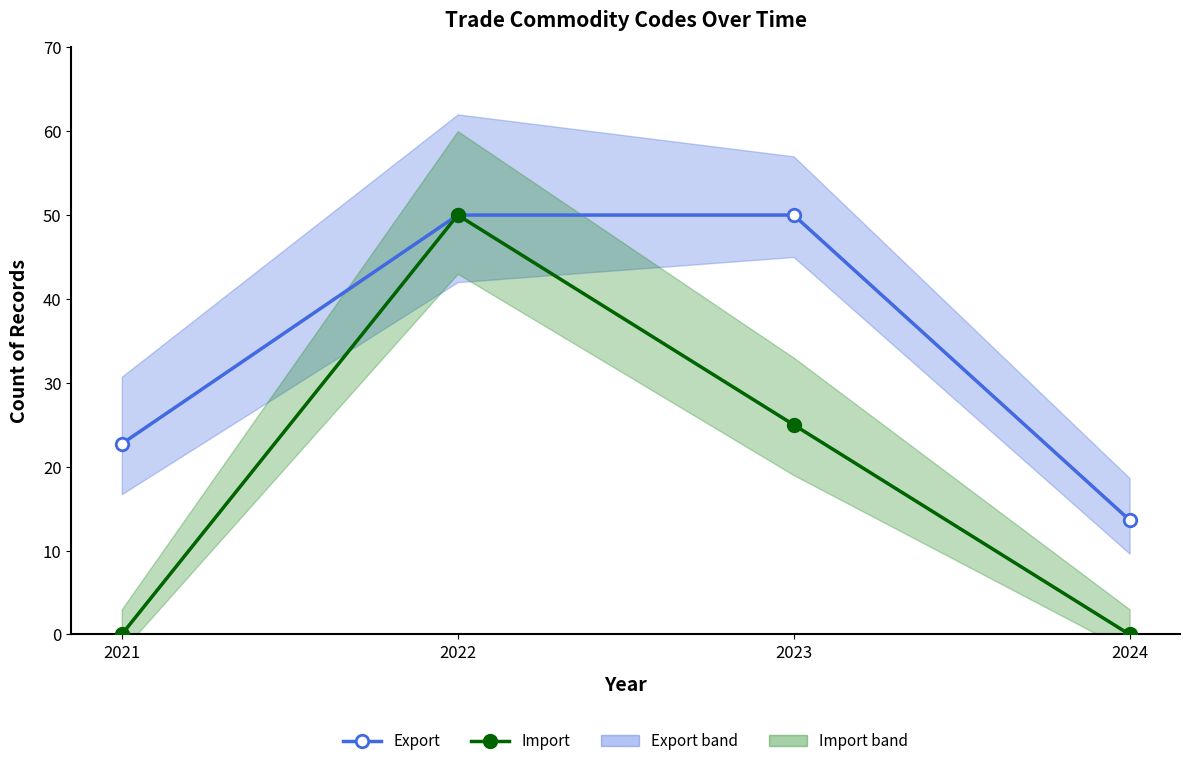

True or false: Export and Import intersect in this chart.

False